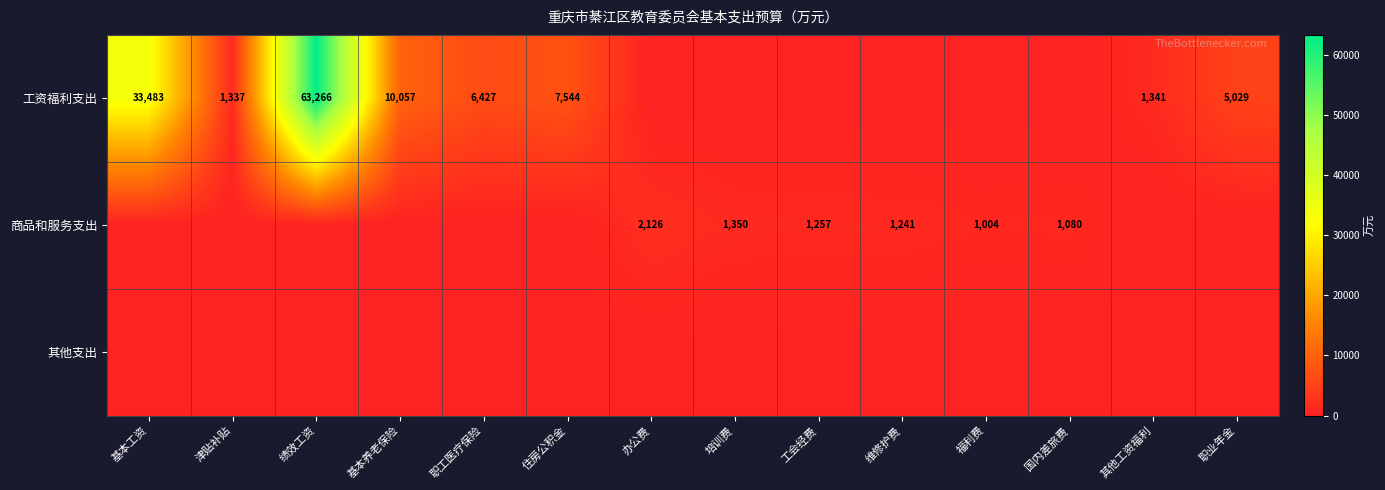

The 商品和服务支出 series shows 1257 at 工会经费. True or false?

True